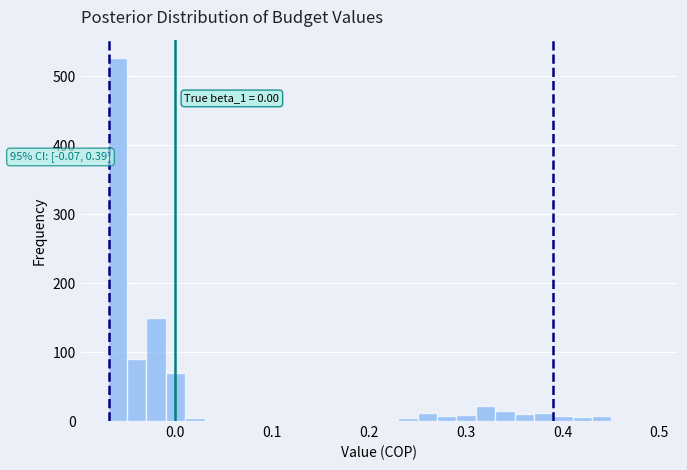

Read against the x-axis, roughly where is the centre of the tallest bar?

-0.06